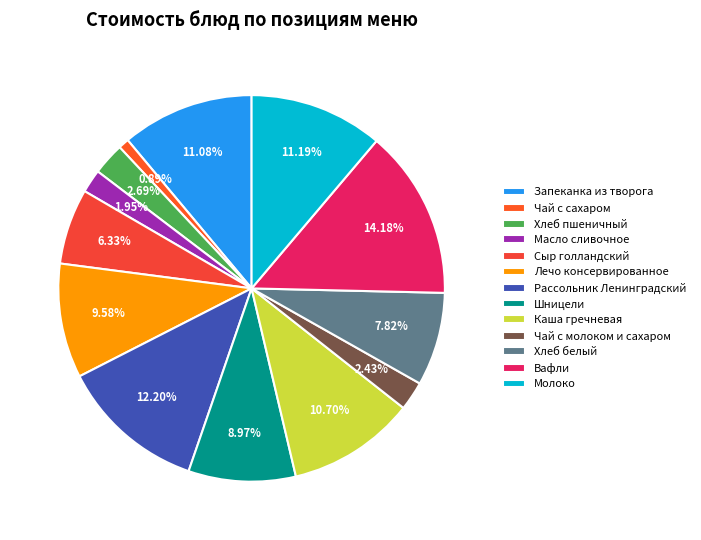

To the nearest percent, what is the average slice percentage?

8%